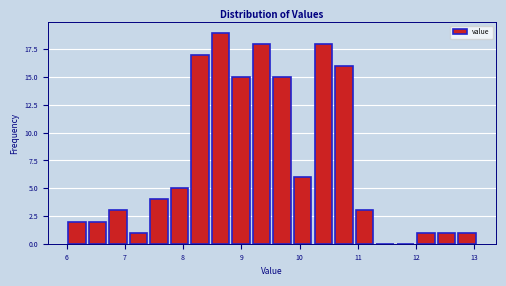

Around what value on the x-axis is the tallest bar? Give the approximate position of its centre, as read against the axis.

8.6